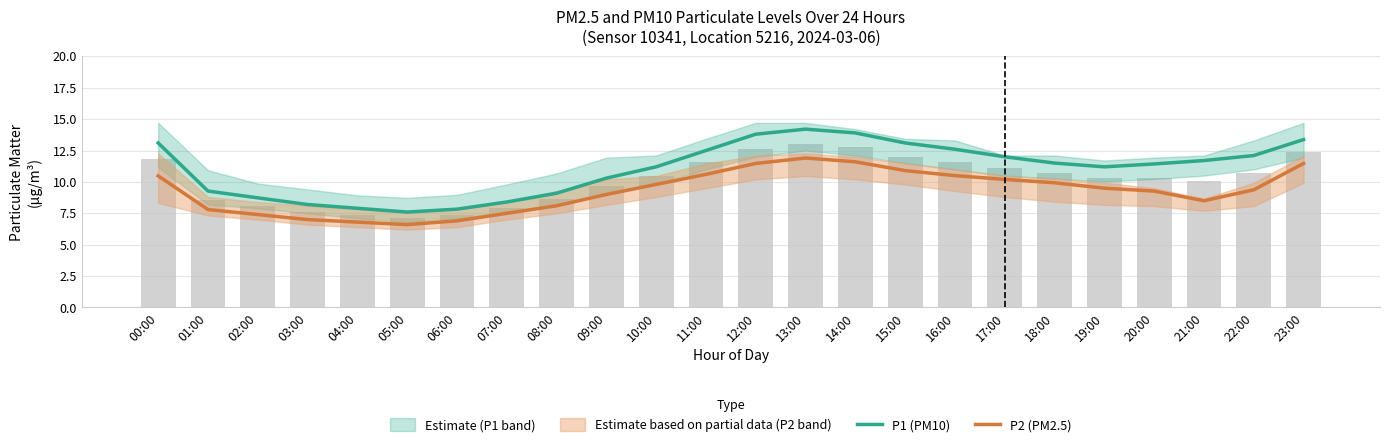

Which series has the largest range (max minus min)?

P1 (PM10)